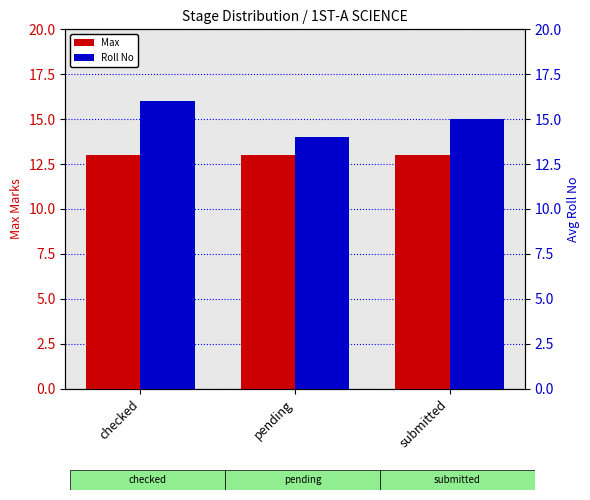

Is the value of Roll No at checked greater than the value of Max at pending?

Yes